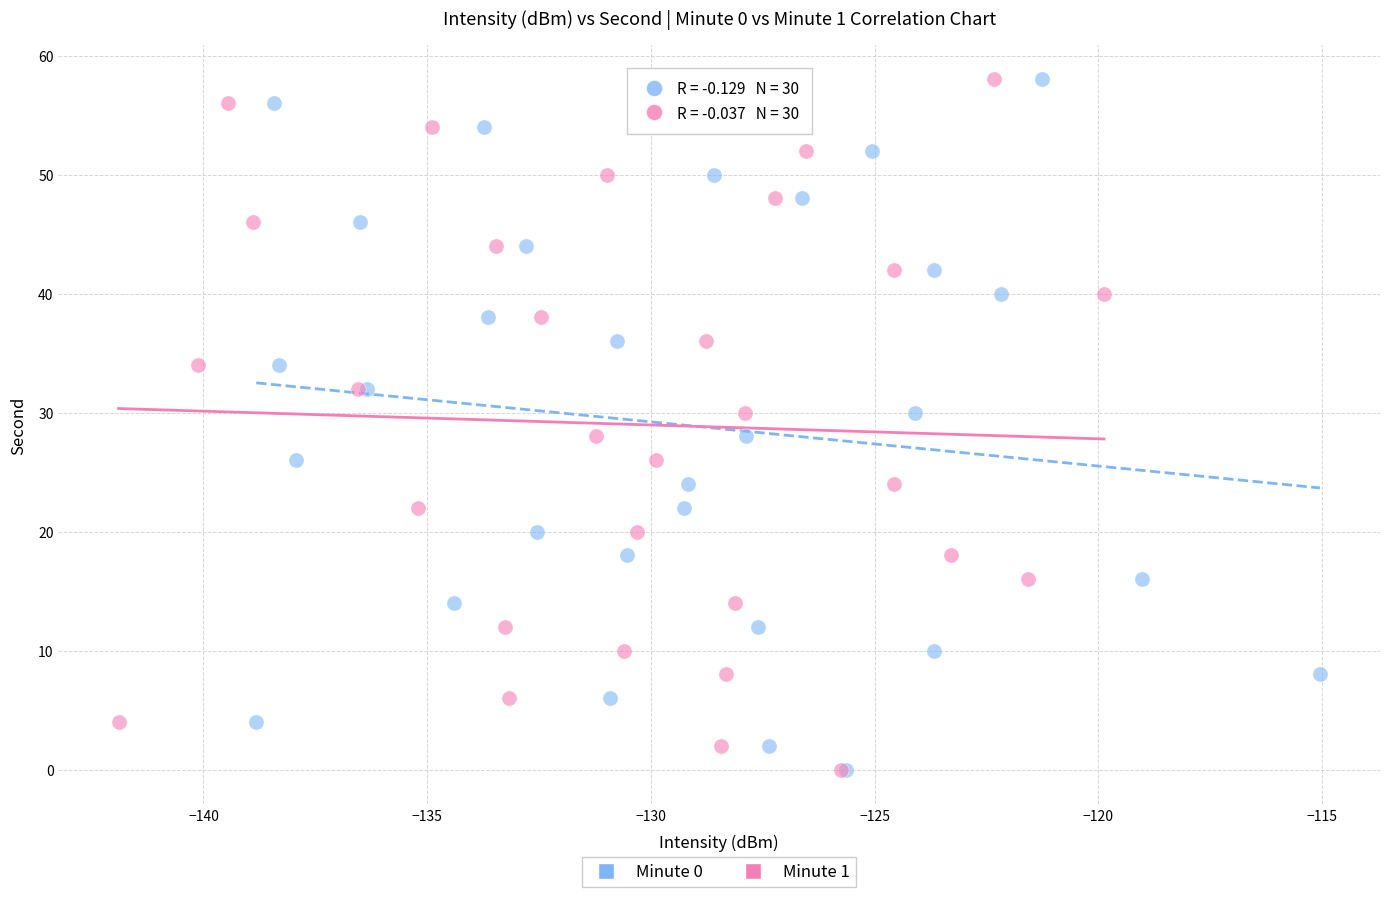

What are all the series names shown in the legend?

Minute 0, Minute 1